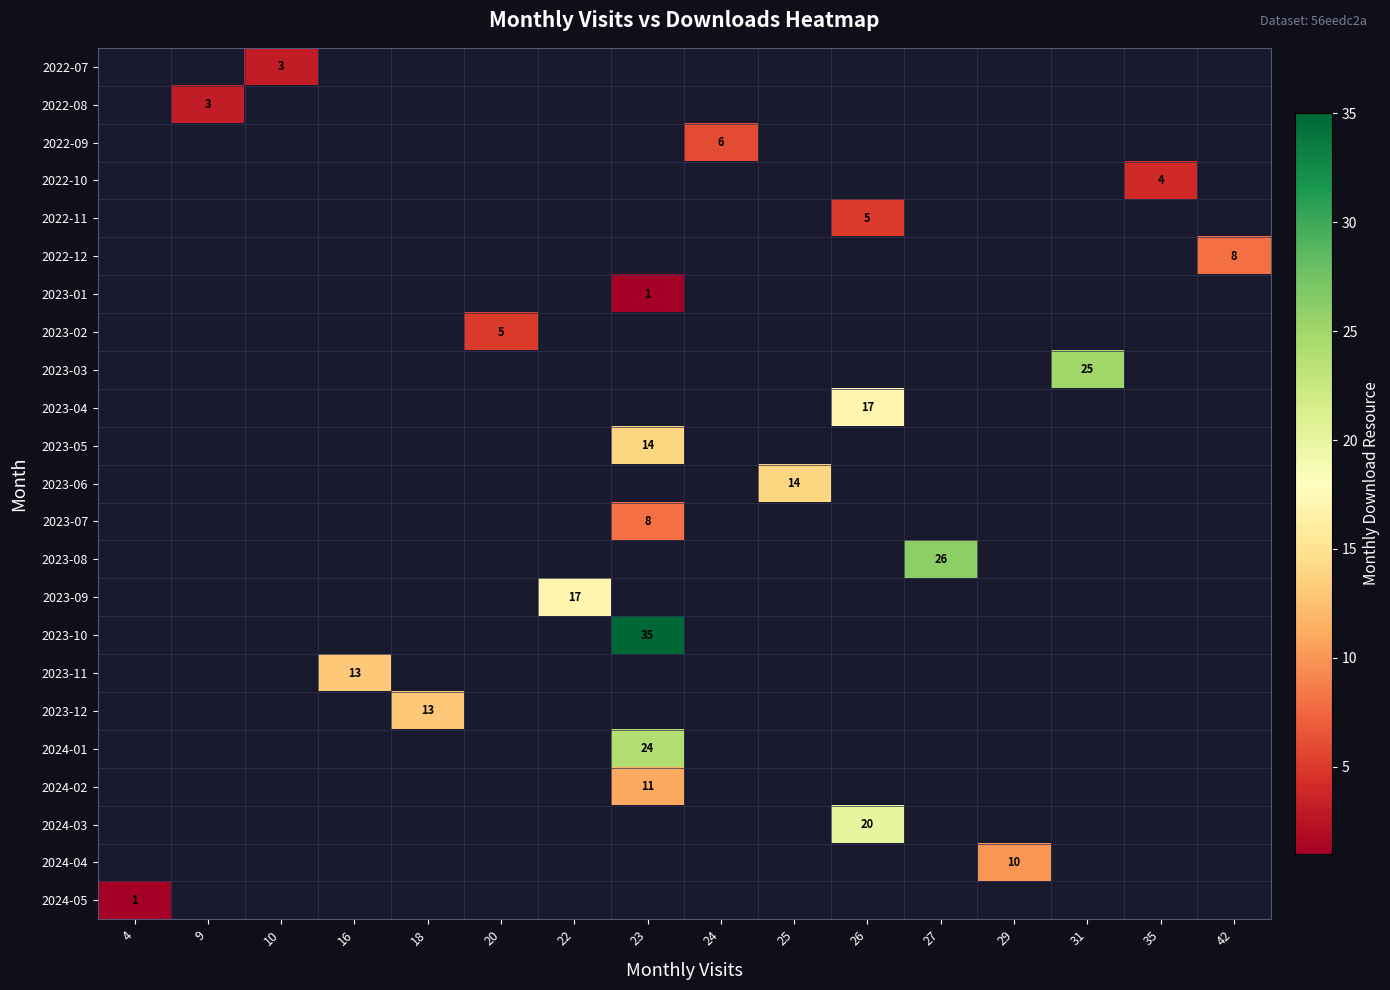

The 2023-07 series shows 8 at 23. True or false?

True